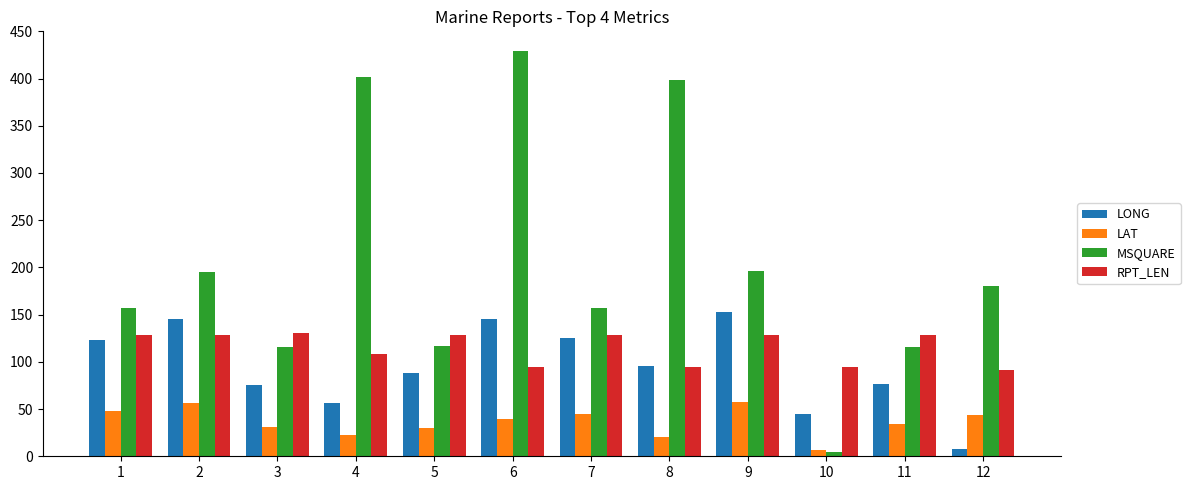

What is the spread (max minus min) of values at 8?

377.4